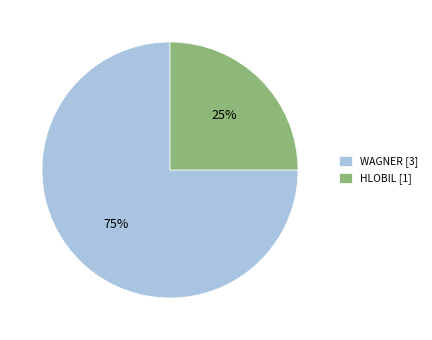

True or false: WAGNER accounts for 75% of the total.

True